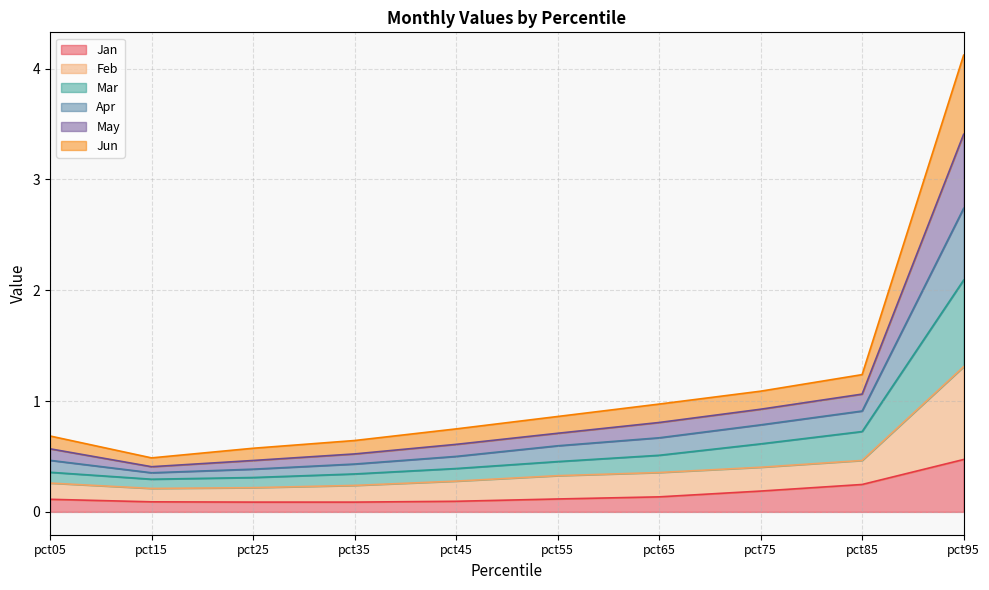

True or false: Apr has a value of 5.2 at pct95.

False